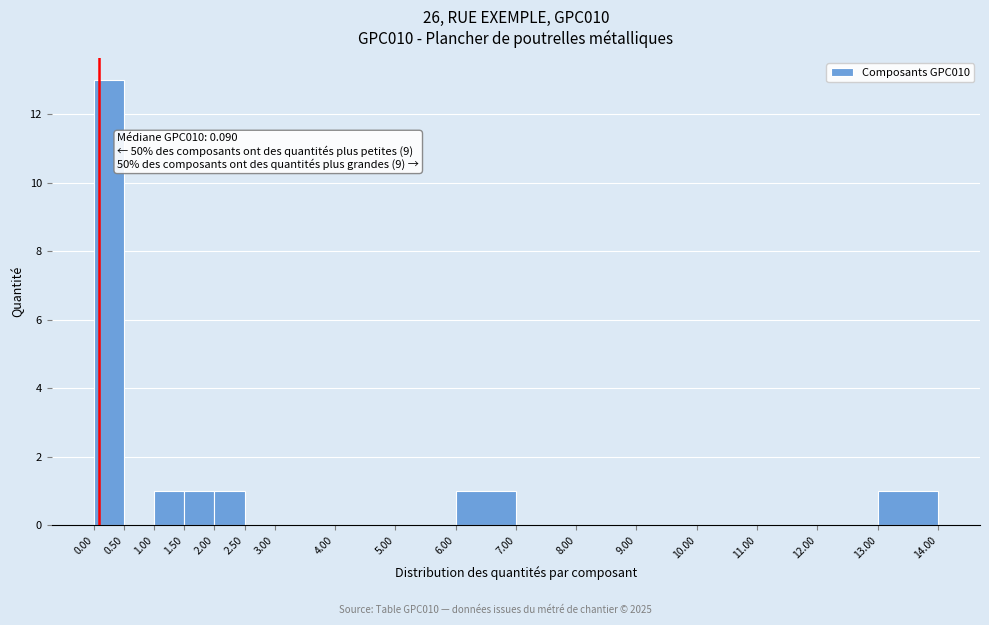

Over which range of the x-axis is the bar tallest?

0.00 to 0.50